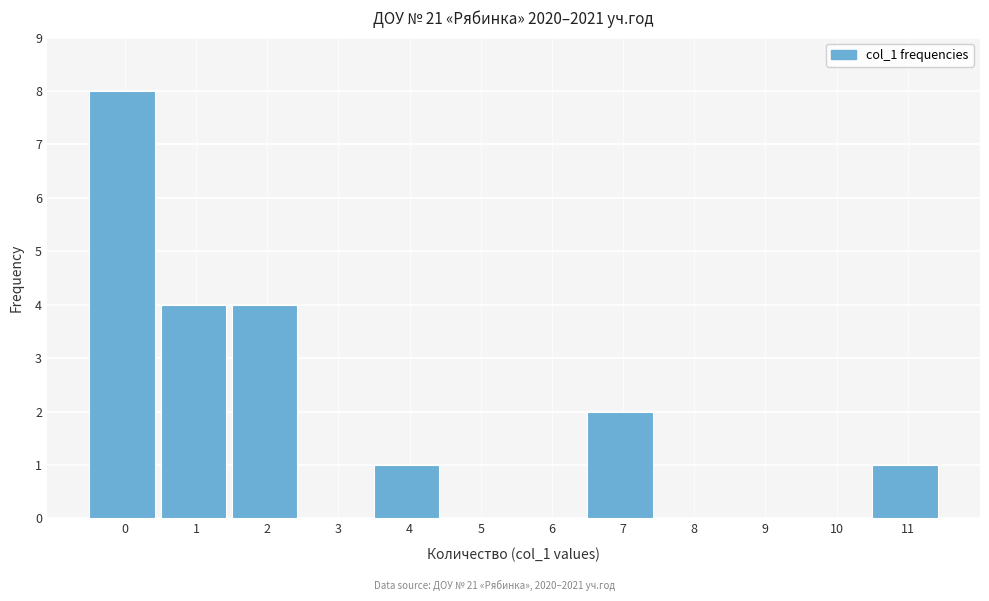

Reading left to right, list all the values displayed in this chart.

0=8	1=4	2=4	3=0	4=1	5=0	6=0	7=2	8=0	9=0	10=0	11=1